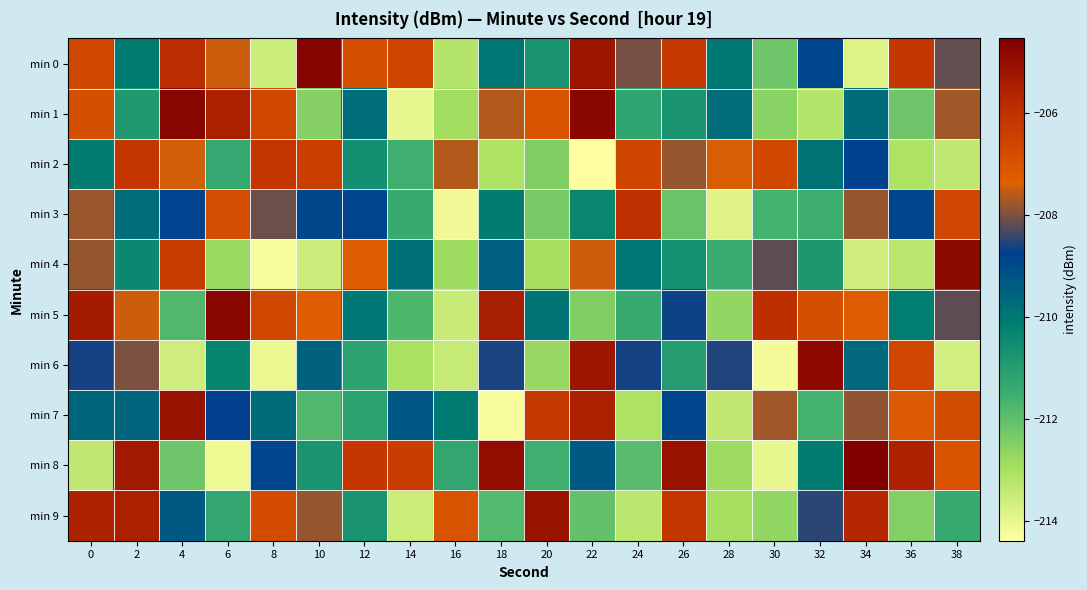

Rank the series at 12 from highest to lowest value.

min 8, min 0, min 4, min 3, min 1, min 5, min 2, min 9, min 7, min 6